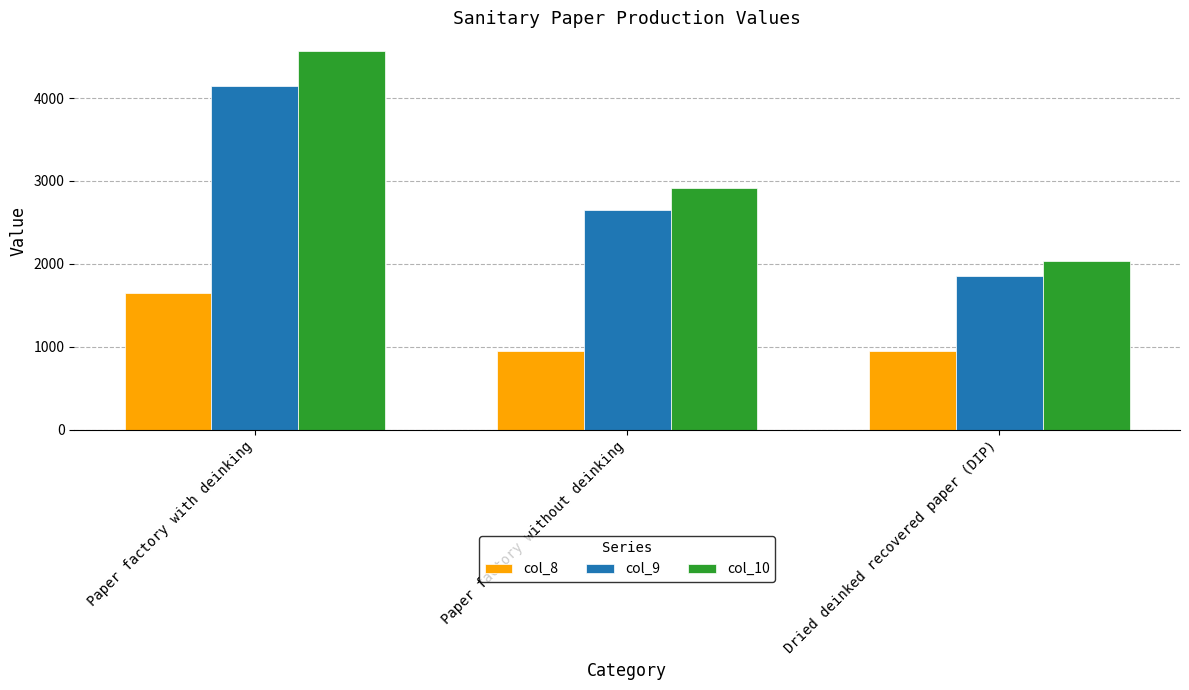

What is the label of the 3rd bar from the left?

Dried deinked recovered paper (DIP)